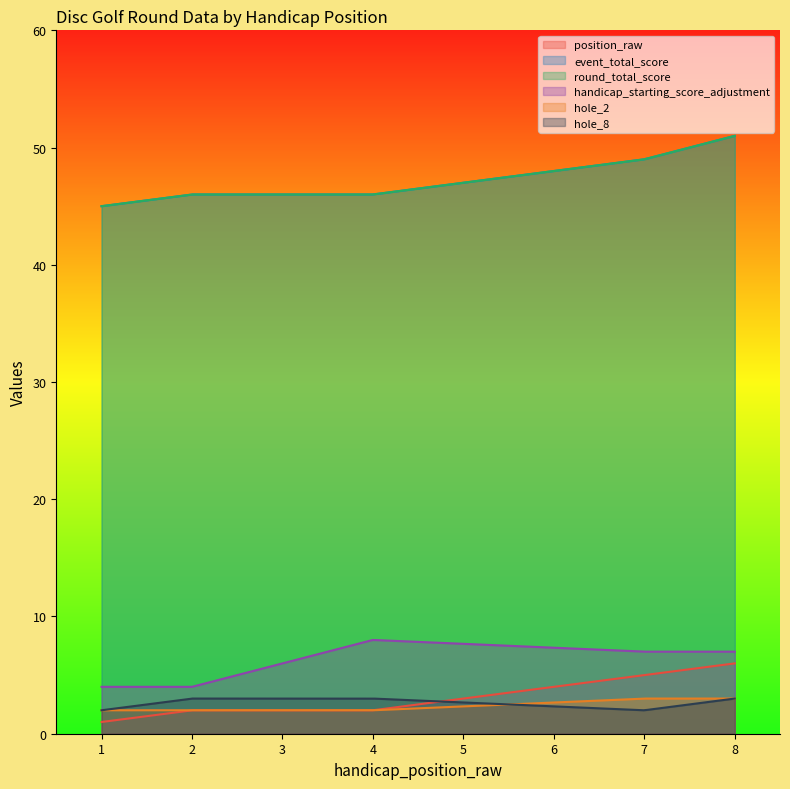

Which series has the largest range (max minus min)?

event_total_score